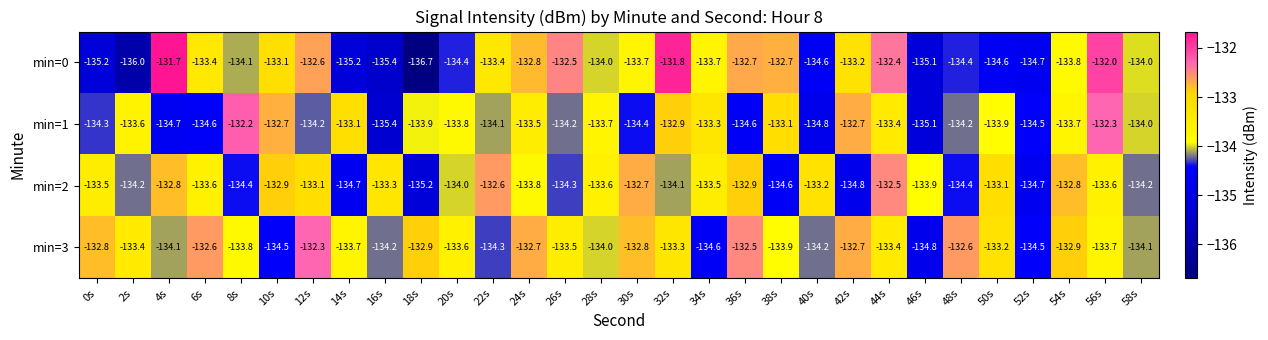

What is the difference between the maximum and second lowest values in the min=2 series?

2.3